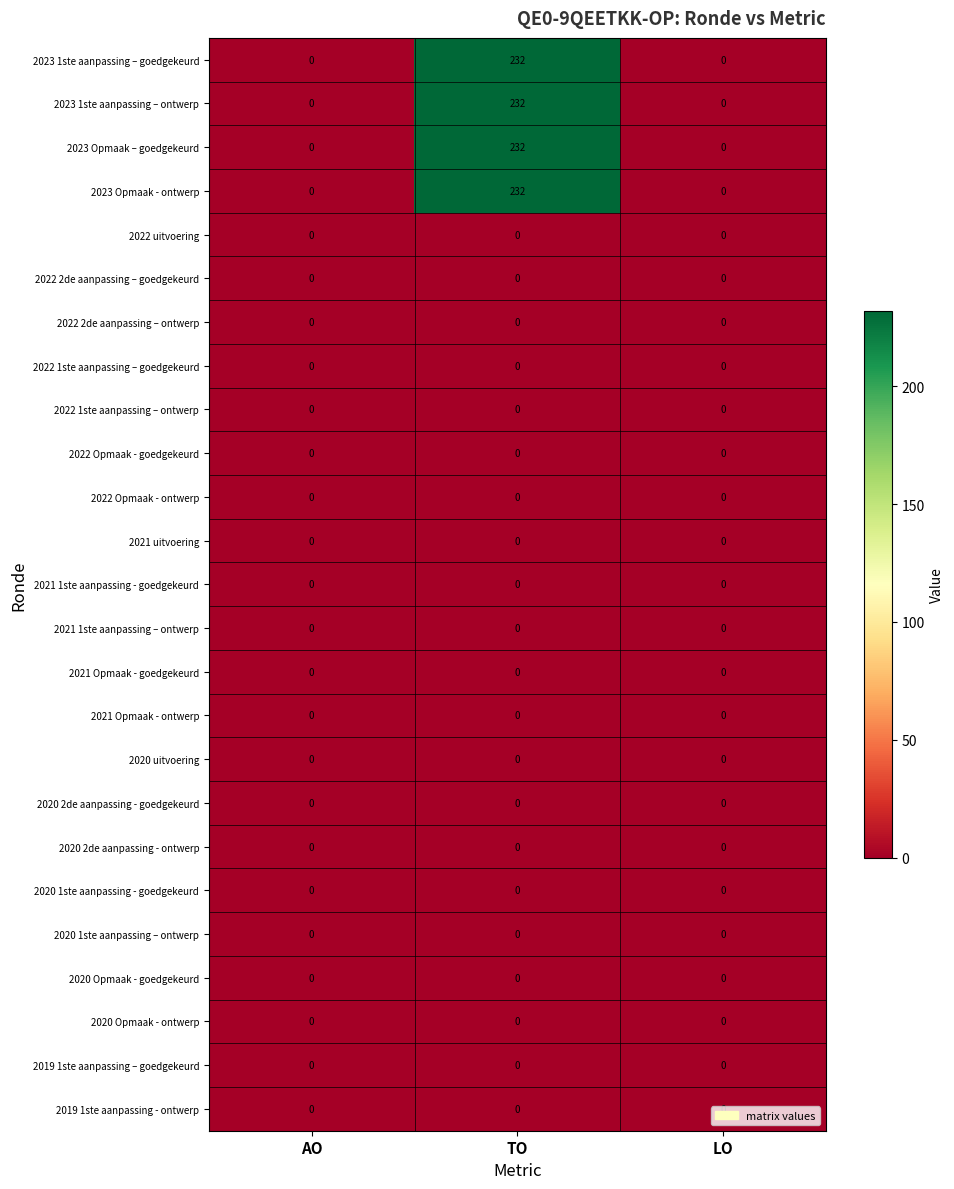

What is the difference between the highest and lowest values at TO?

232